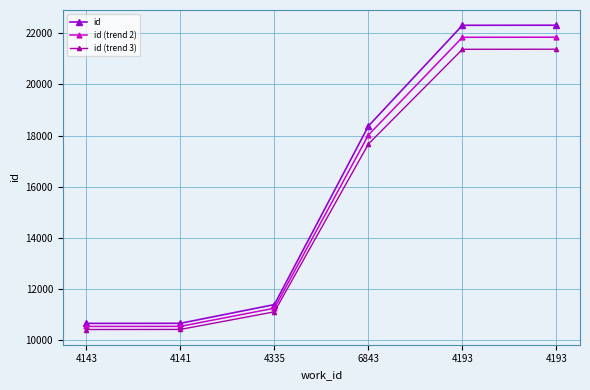

What are all the series names shown in the legend?

id, id (trend 2), id (trend 3)